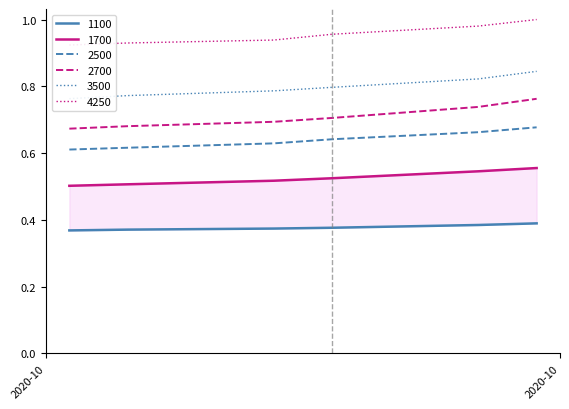

True or false: 2500 and 2700 cross at least once.

False